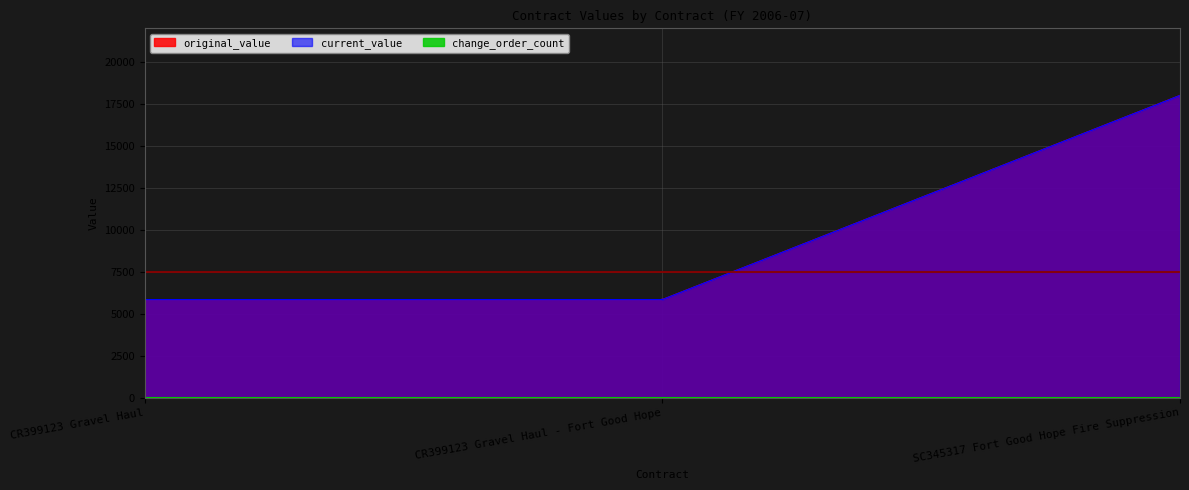

Does the chart display data point markers on the line(s)?

No